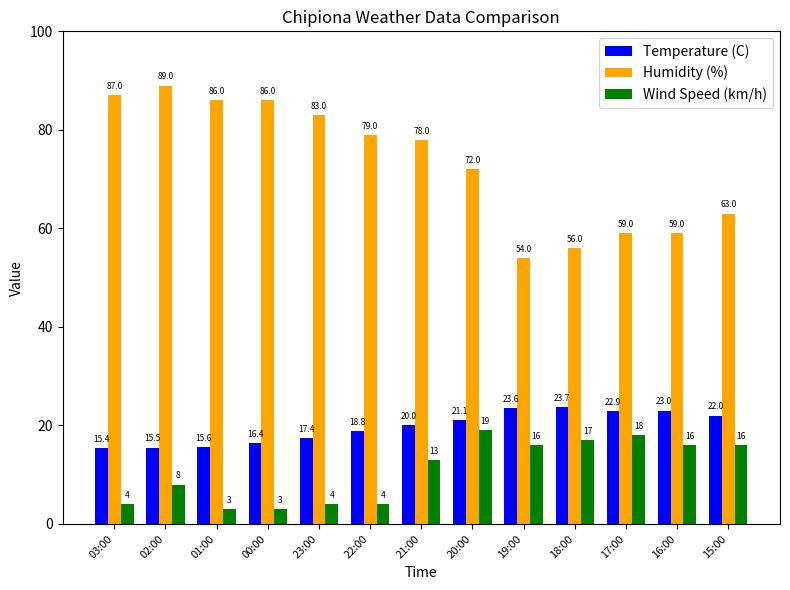

Rank the series by their maximum value, from lowest to highest.

Wind Speed (km/h), Temperature (C), Humidity (%)